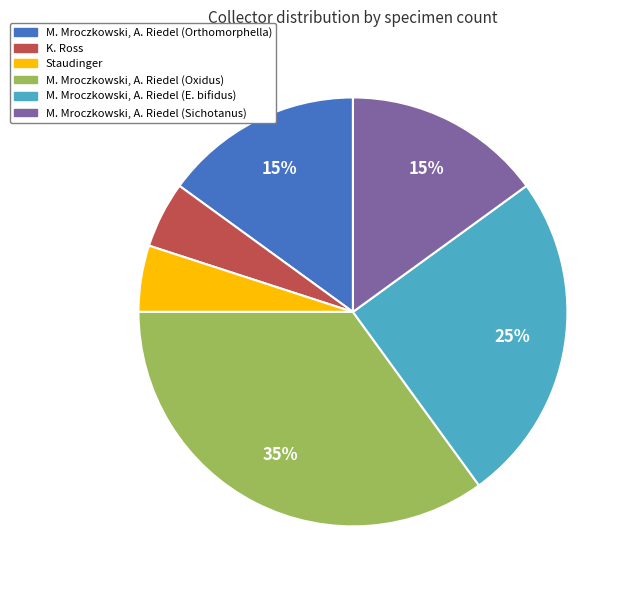

Is there any slice that represents more than half of the pie?

No